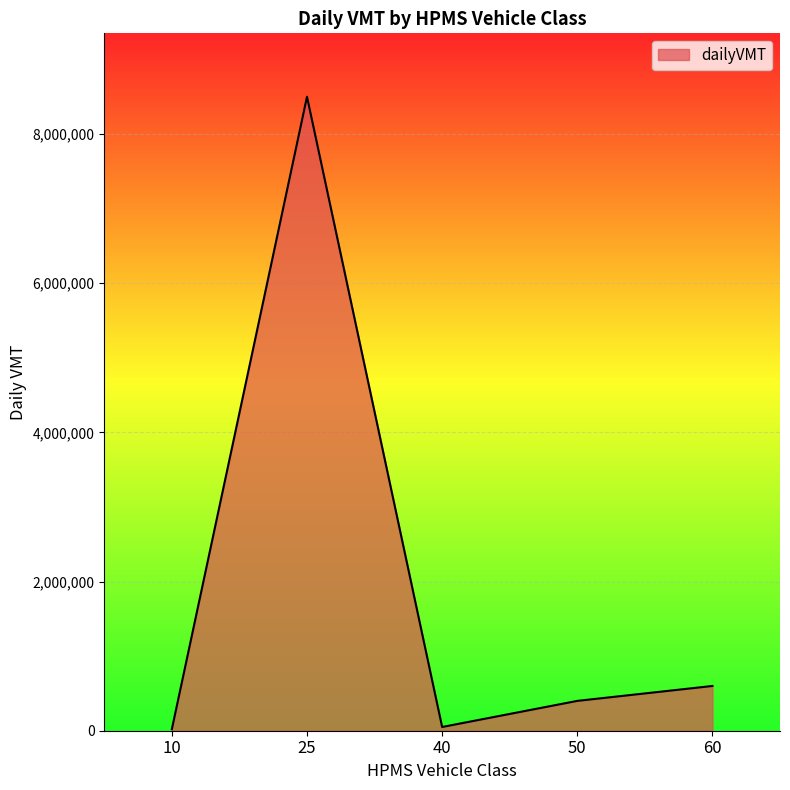

Where is the first local minimum?

40